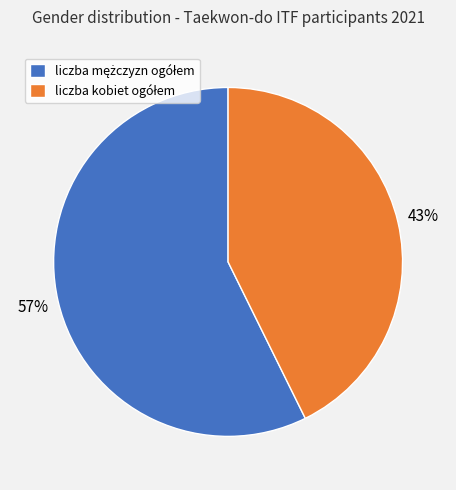

Does any single category account for the majority?

Yes